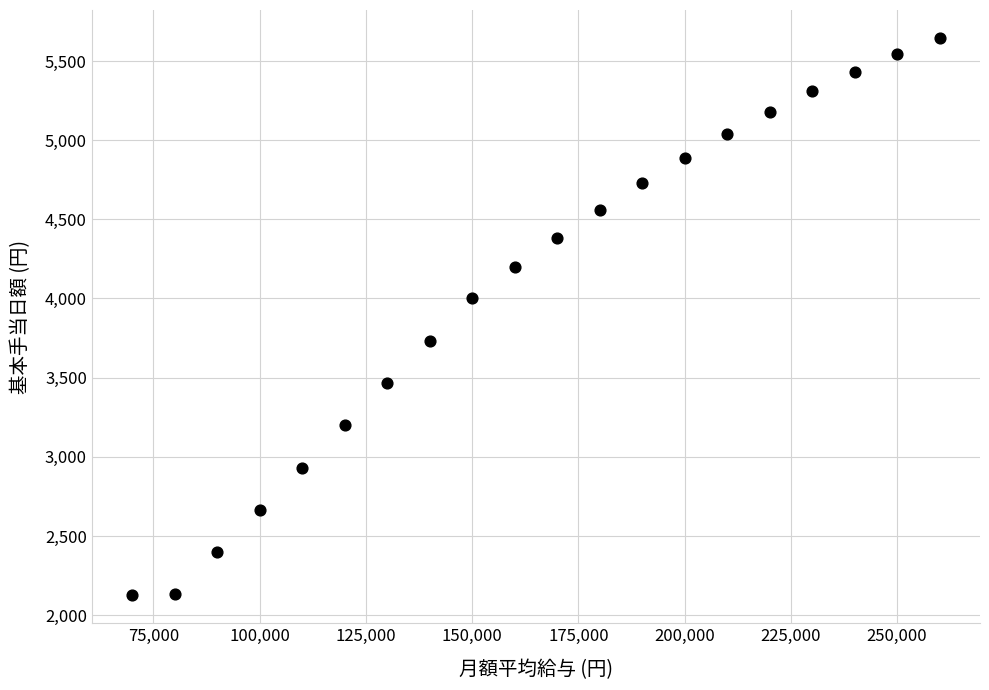

What is the range of Y values (max minus min)?

3521